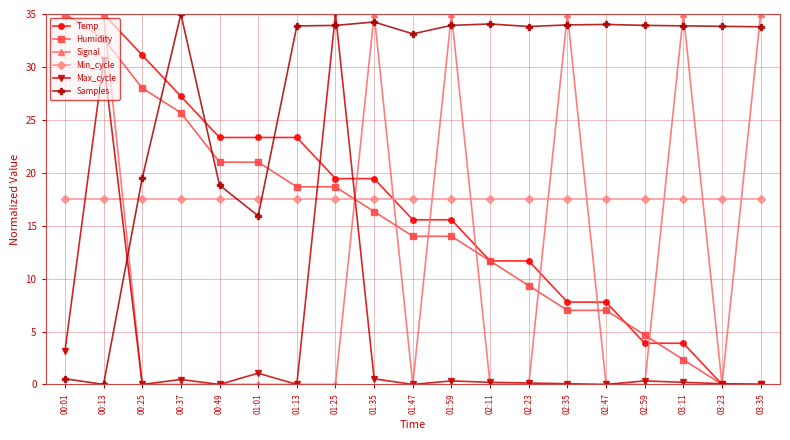

What is the maximum value for Humidity?

35.0